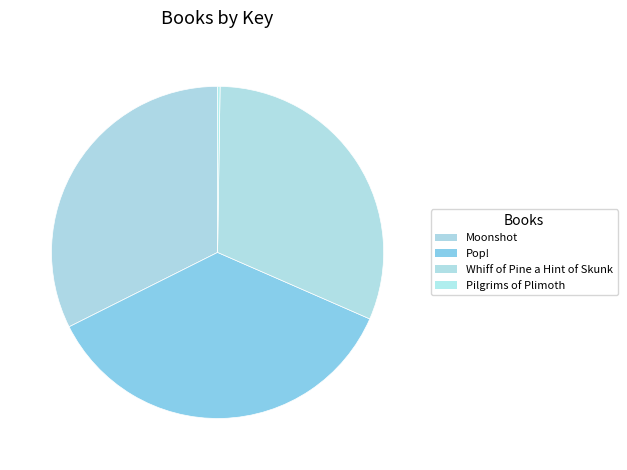

What percentage do Pilgrims of Plimoth and Whiff of Pine a Hint of Skunk together represent?

31.6%